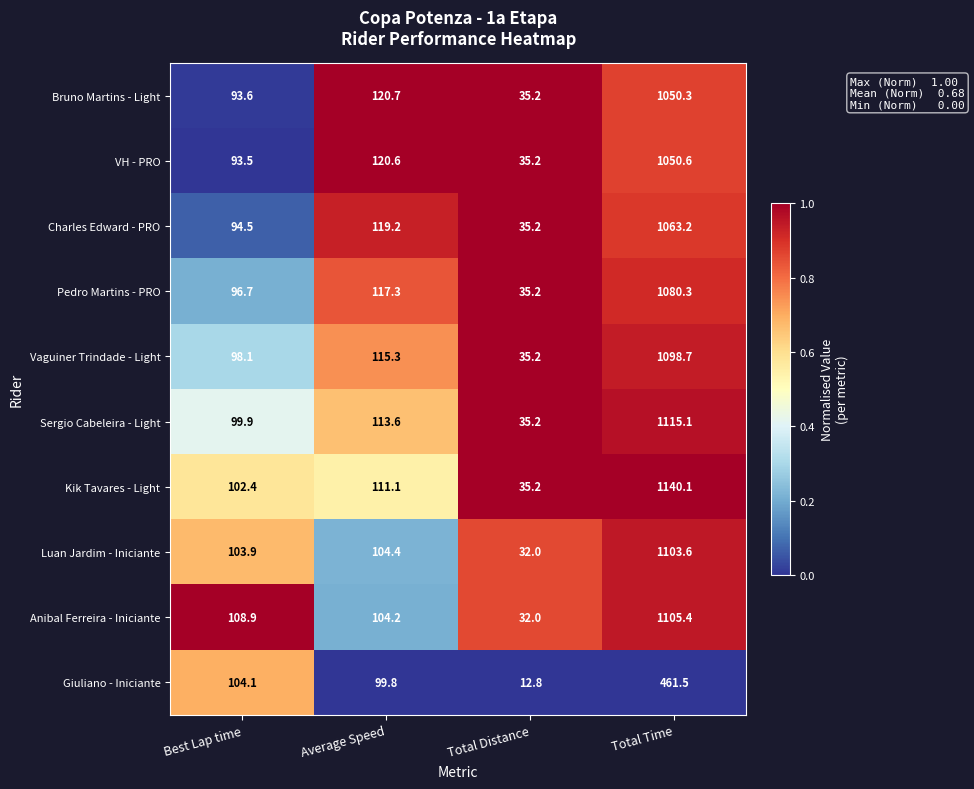

At which category is the sum across all series the highest?

Total Time